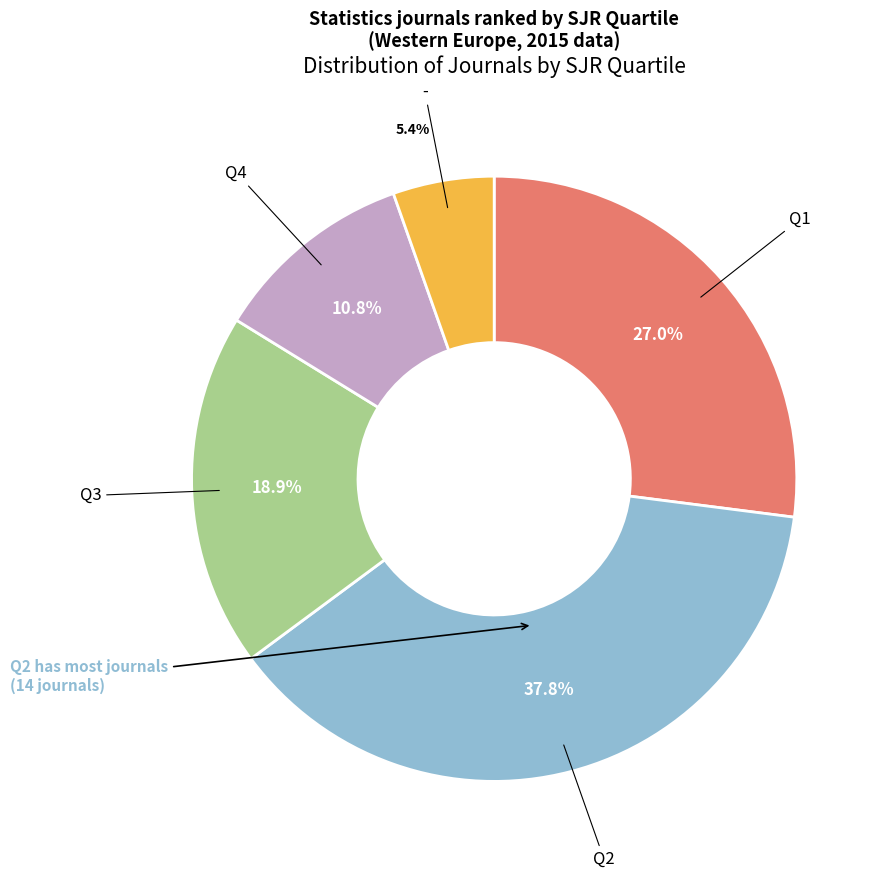

Does any single category account for the majority?

No